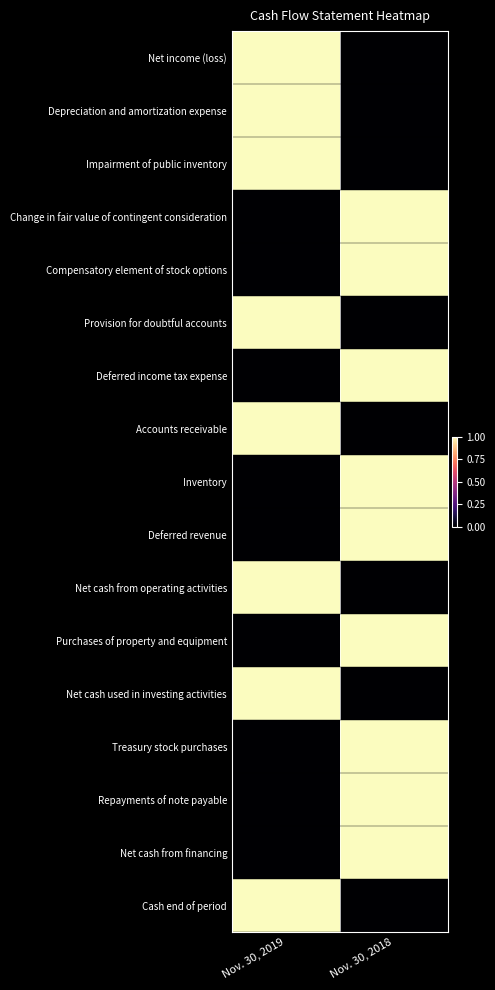

At how many categories does at least one series exceed 0?

2